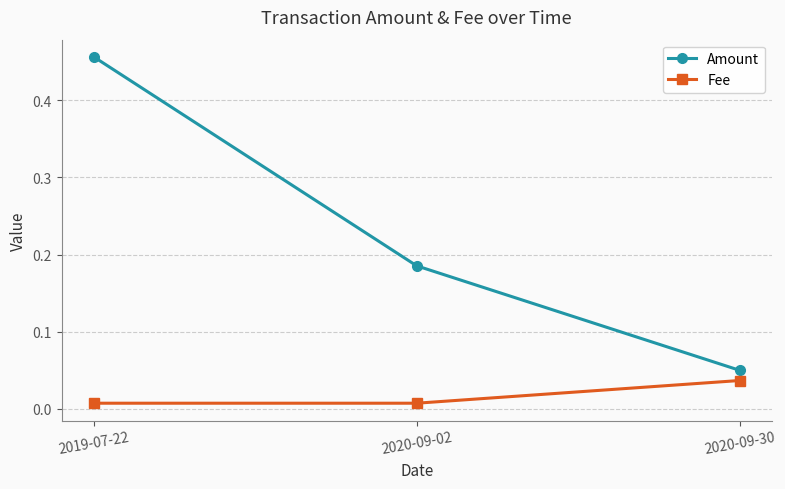

At which label is Amount closest to 0?

2020-09-30